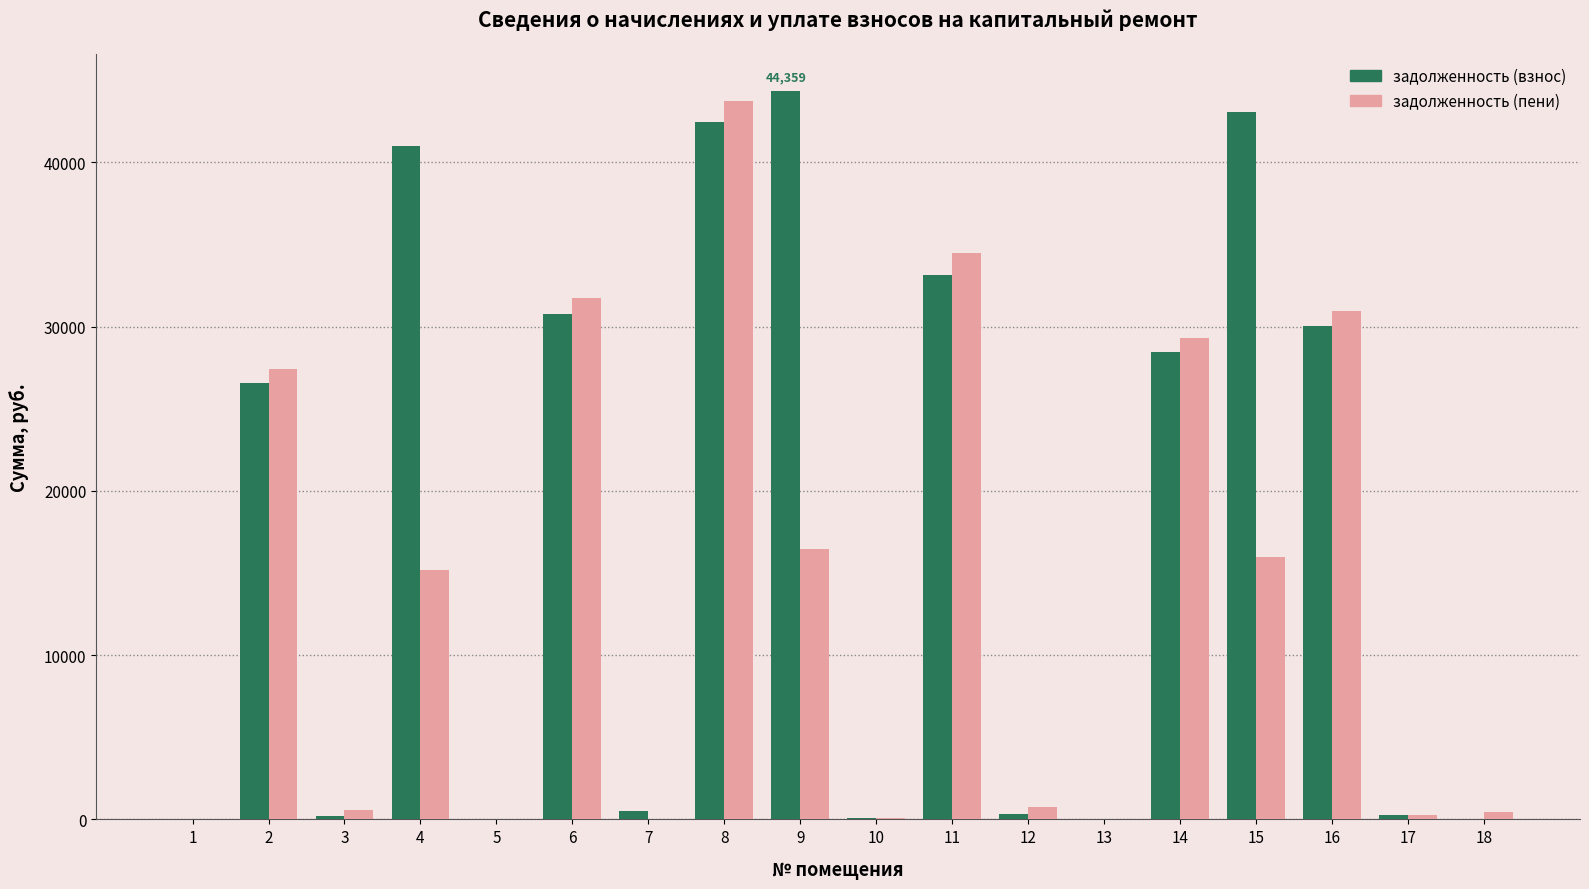

Are the bars horizontal?

No